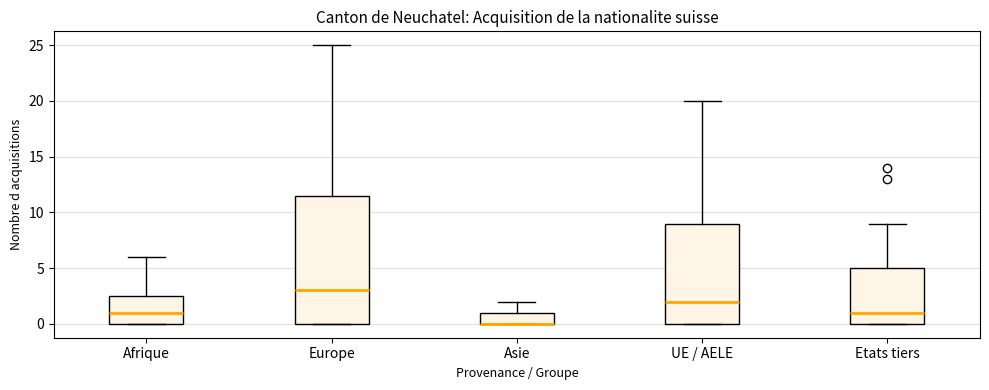

Reading left to right, read every box against the y-axis: the position of its median line, the range the box covers, and the ends of its whiskers. The values are not printed on the chart, so give them approximately, as read against the axis.

Afrique: median 1.0, box 0.0 to 2.5, whiskers 0.0 to 6.0
Europe: median 3.0, box 0.0 to 11.5, whiskers 0.0 to 25.0
Asie: median 0.0 (drawn on the box's lower edge), box 0.0 to 1.0, whiskers 0.0 to 2.0
UE / AELE: median 2.0, box 0.0 to 9.0, whiskers 0.0 to 20.0
Etats tiers: median 1.0, box 0.0 to 5.0, whiskers 0.0 to 9.0